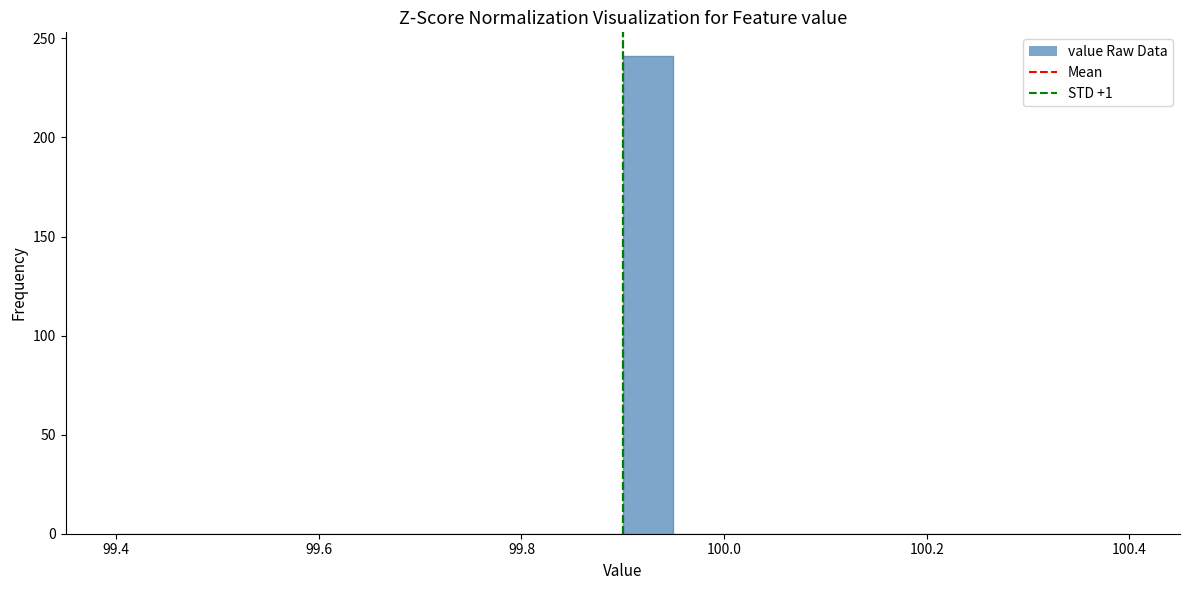

Read against the x-axis, roughly where is the centre of the tallest bar?

99.92